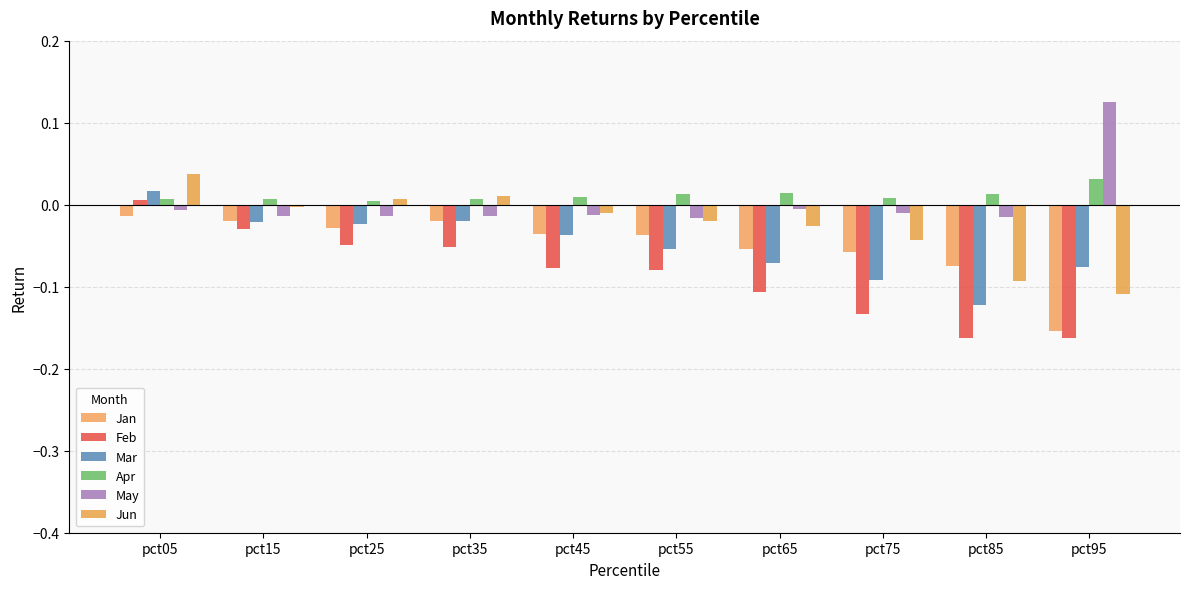

Count the number of data series in this chart.

6